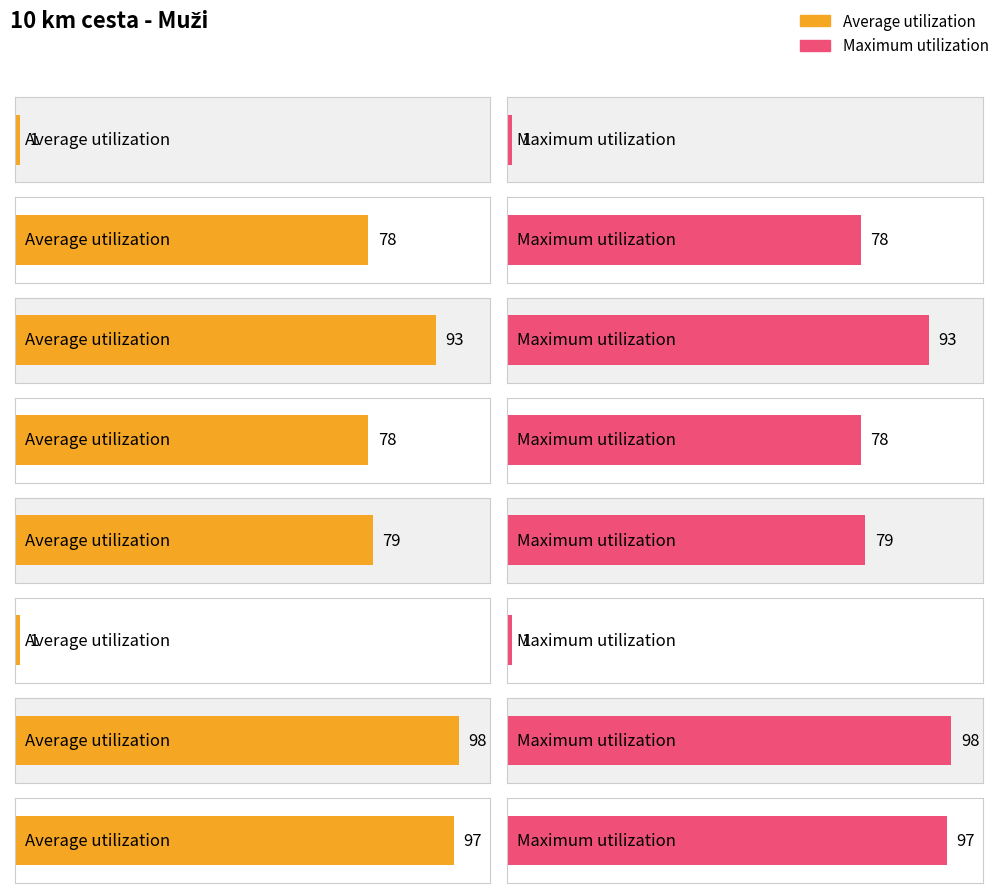

Reading left to right, extract all data points from this chart.

Average utilization: 1	78	93	78	79	1	98	97
Maximum utilization: 1	78	93	78	79	1	98	97